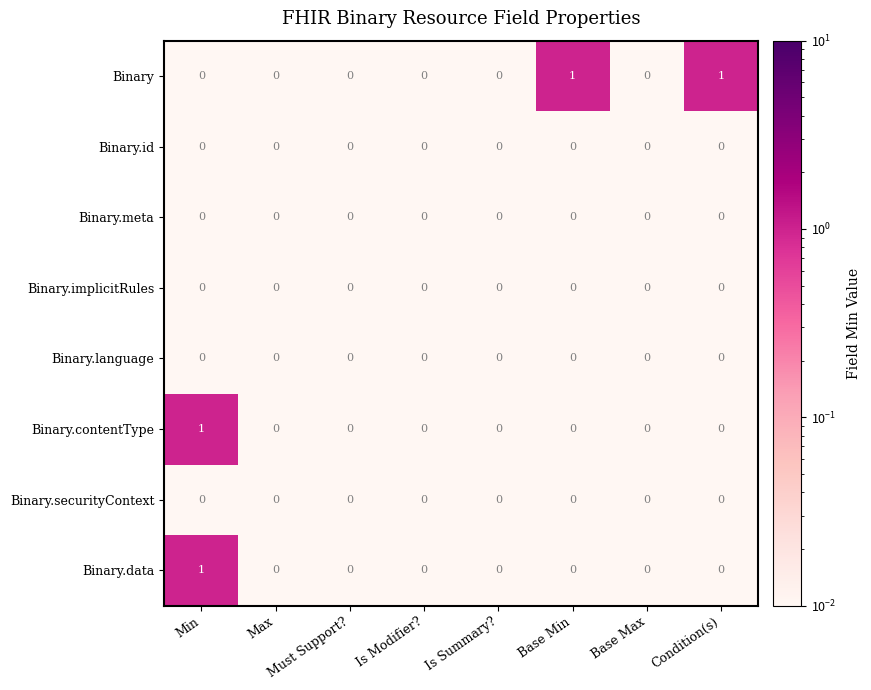

The value of Binary.securityContext at Min is 0. True or false?

True